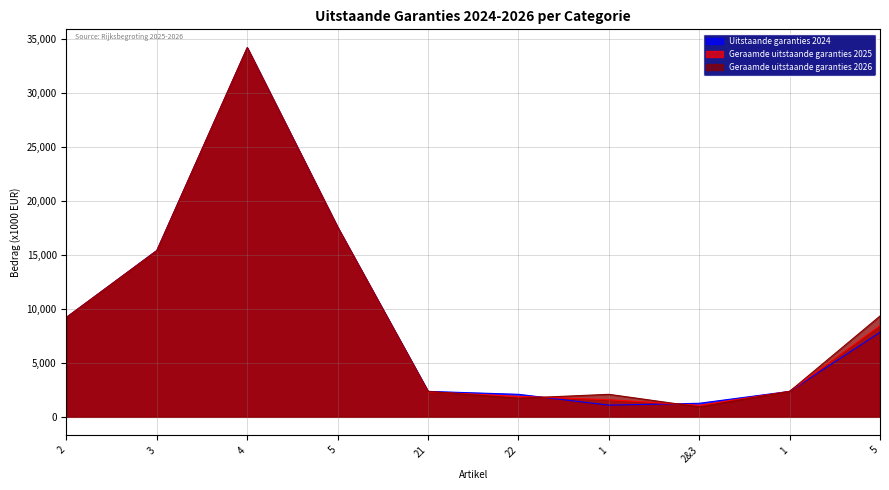

At which label does Geraamde uitstaande garanties 2025 reach its peak?

4